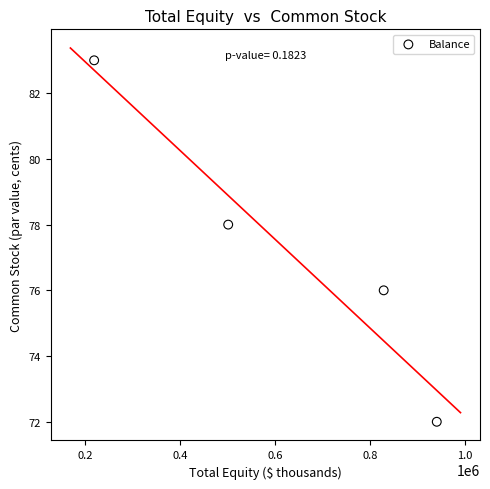

What is the range of X values (max minus min)?

721945